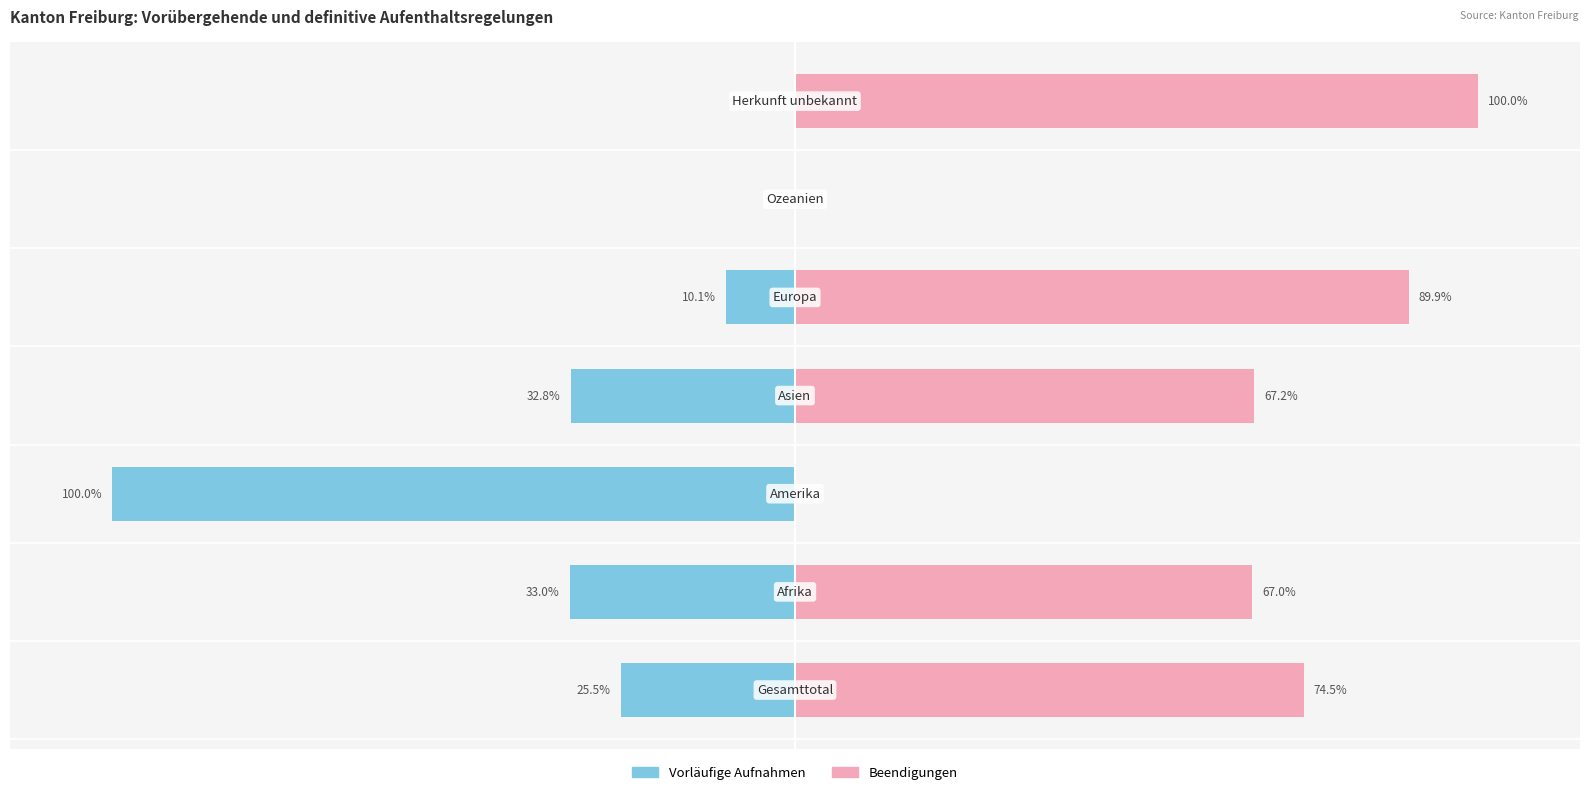

How many negative values does the Vorläufige Aufnahmen series have?

5